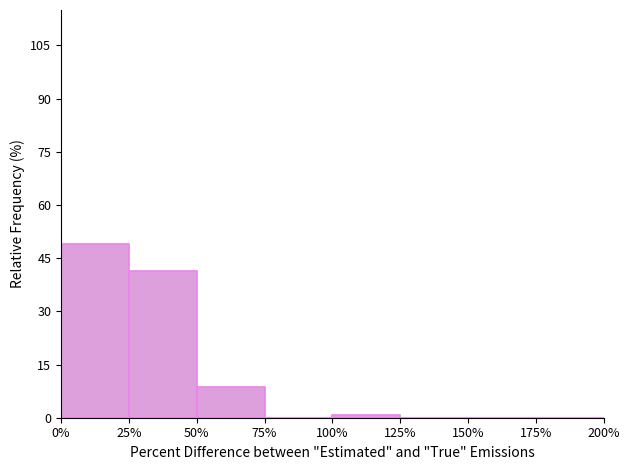

Reading left to right, list every bar in this chart as the range it spans on the x-axis followed by its height. The values are not printed on the chart, so give them approximately, as read against the axis.

0% to 25%: 50
25% to 50%: 42
50% to 75%: 8
75% to 100%: 0
100% to 125%: under 2
125% to 150%: 0
150% to 175%: 0
175% to 200%: 0